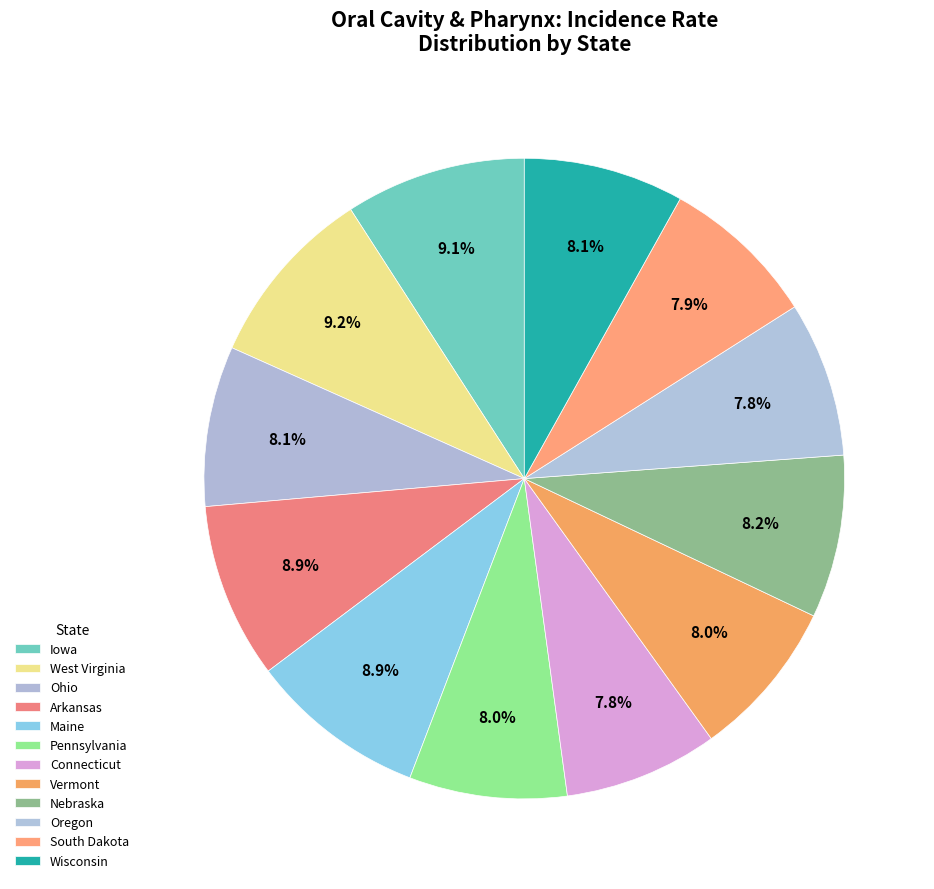

The Vermont slice represents 19% of the pie. True or false?

False